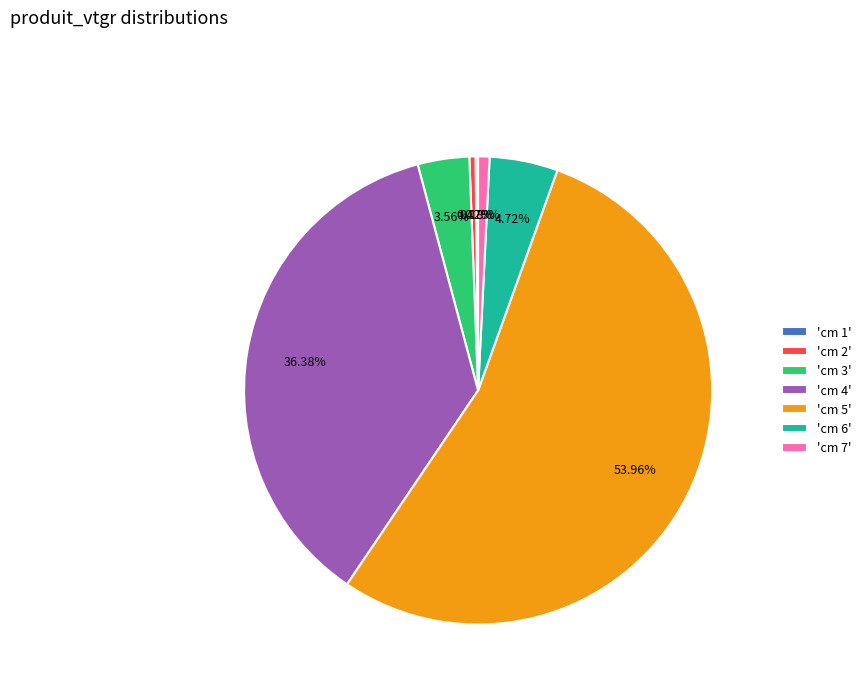

Does 'cm 5' account for over 50% of the chart?

Yes